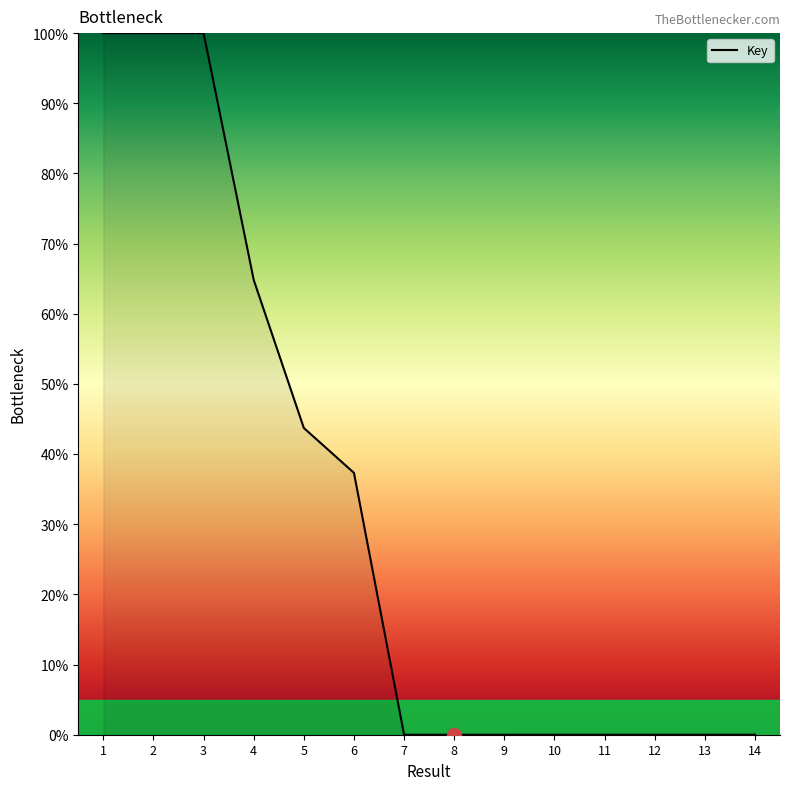

Where is the data nearest to the value 50?

5